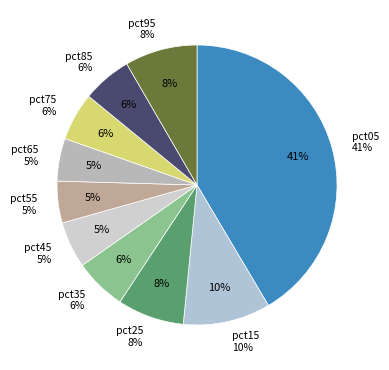

What percentage is the pct55 slice, to the nearest percent?

5%